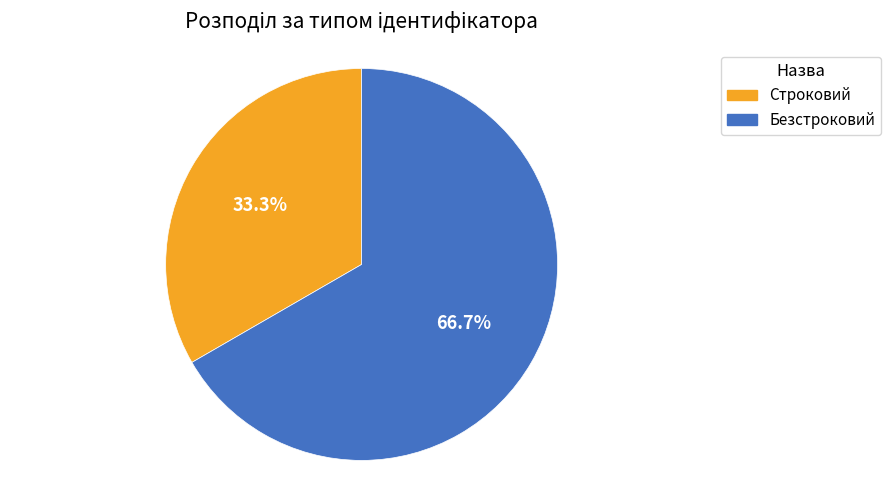

To the nearest percent, what is the difference between the largest and smallest slice percentages?

33%